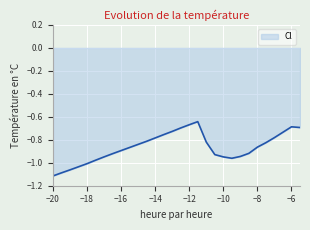

Reading left to right, what are all the values shown in this chart?

-1.1	-1.1	-1.1	-1.0	-1.0	-1.0	-0.9	-0.9	-0.9	-0.9	-0.8	-0.8	-0.8	-0.8	-0.7	-0.7	-0.7	-0.6	-0.8	-0.9	-0.9	-1.0	-0.9	-0.9	-0.9	-0.8	-0.8	-0.7	-0.7	-0.7